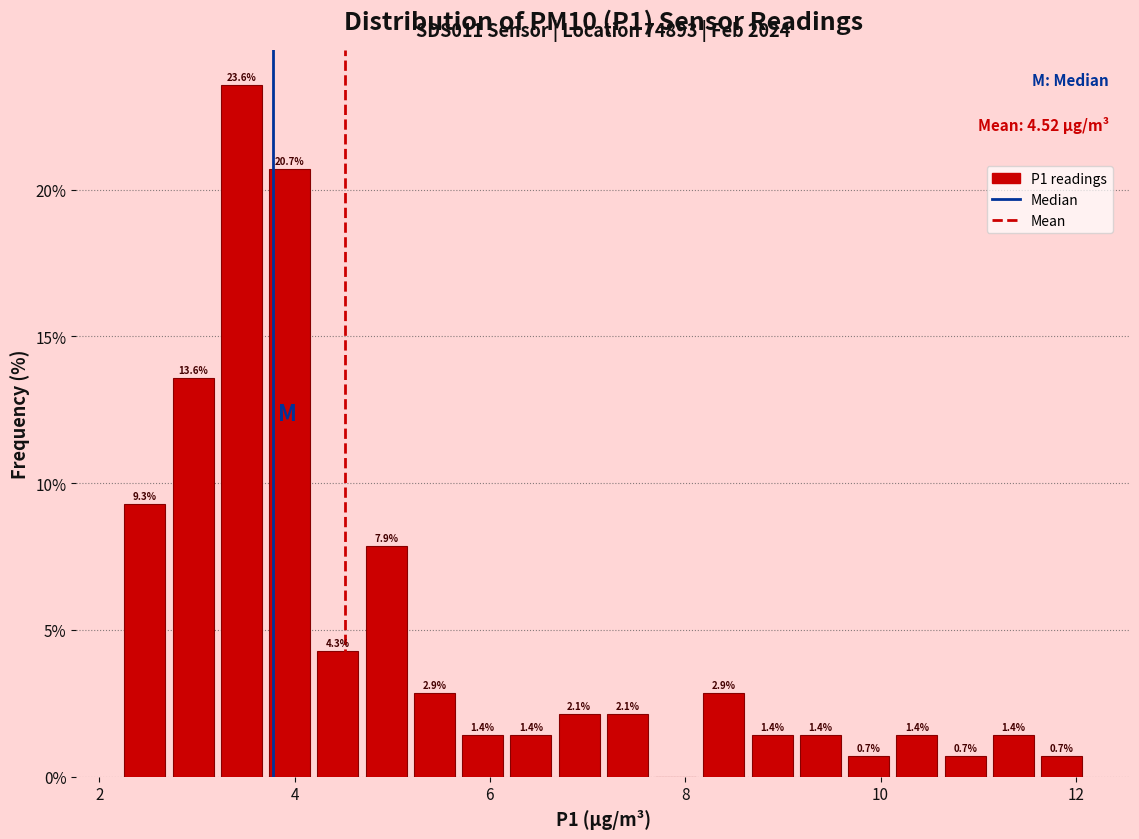

Around what value on the x-axis is the tallest bar? Give the approximate position of its centre, as read against the axis.

3.4